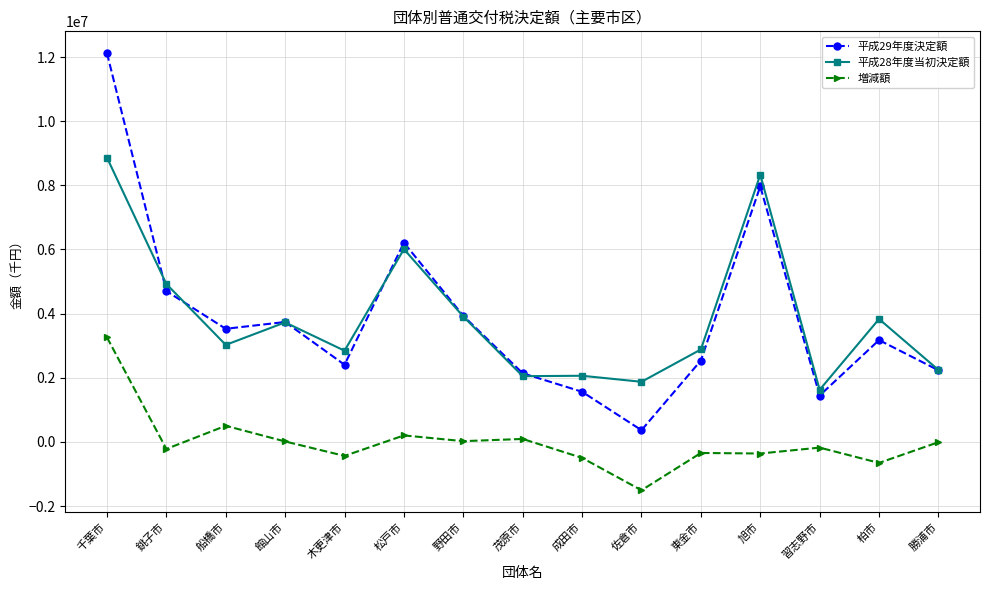

Rank the series at 柏市 from highest to lowest value.

平成28年度当初決定額, 平成29年度決定額, 増減額